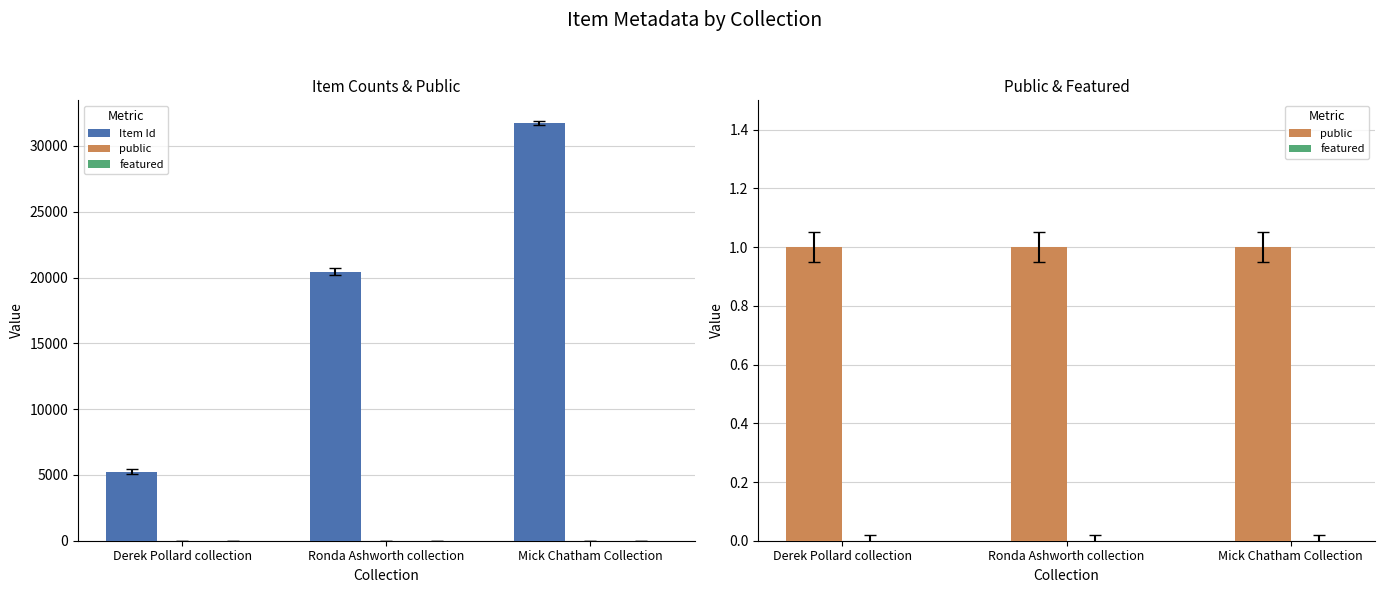

Does the chart contain stacked bars?

No